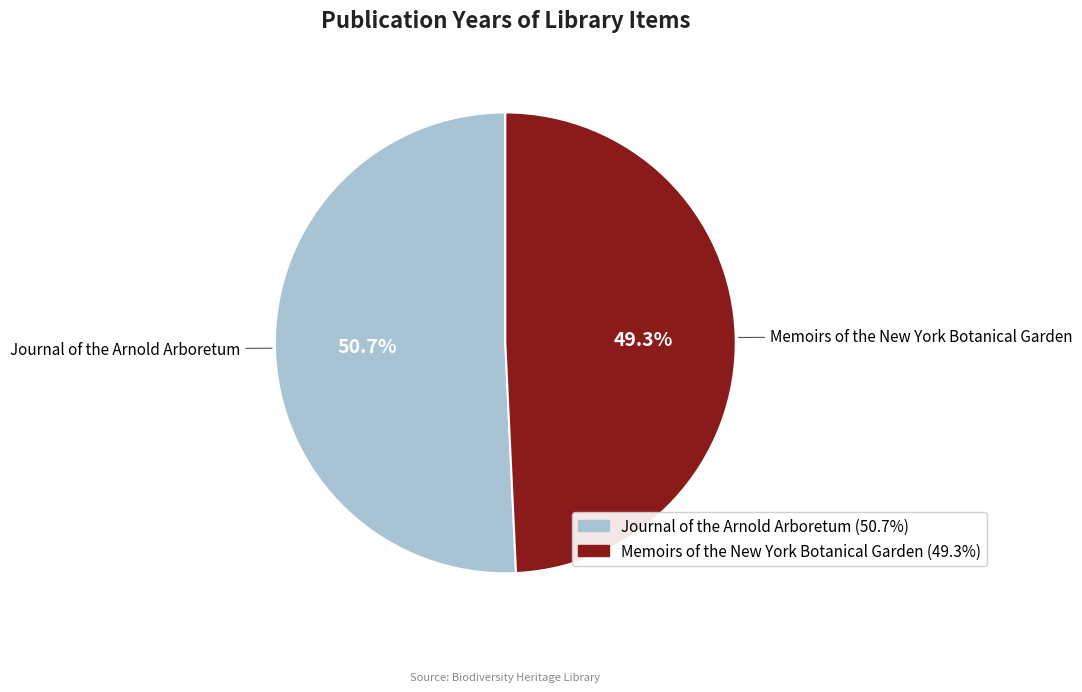

Is there a majority slice in this chart?

Yes